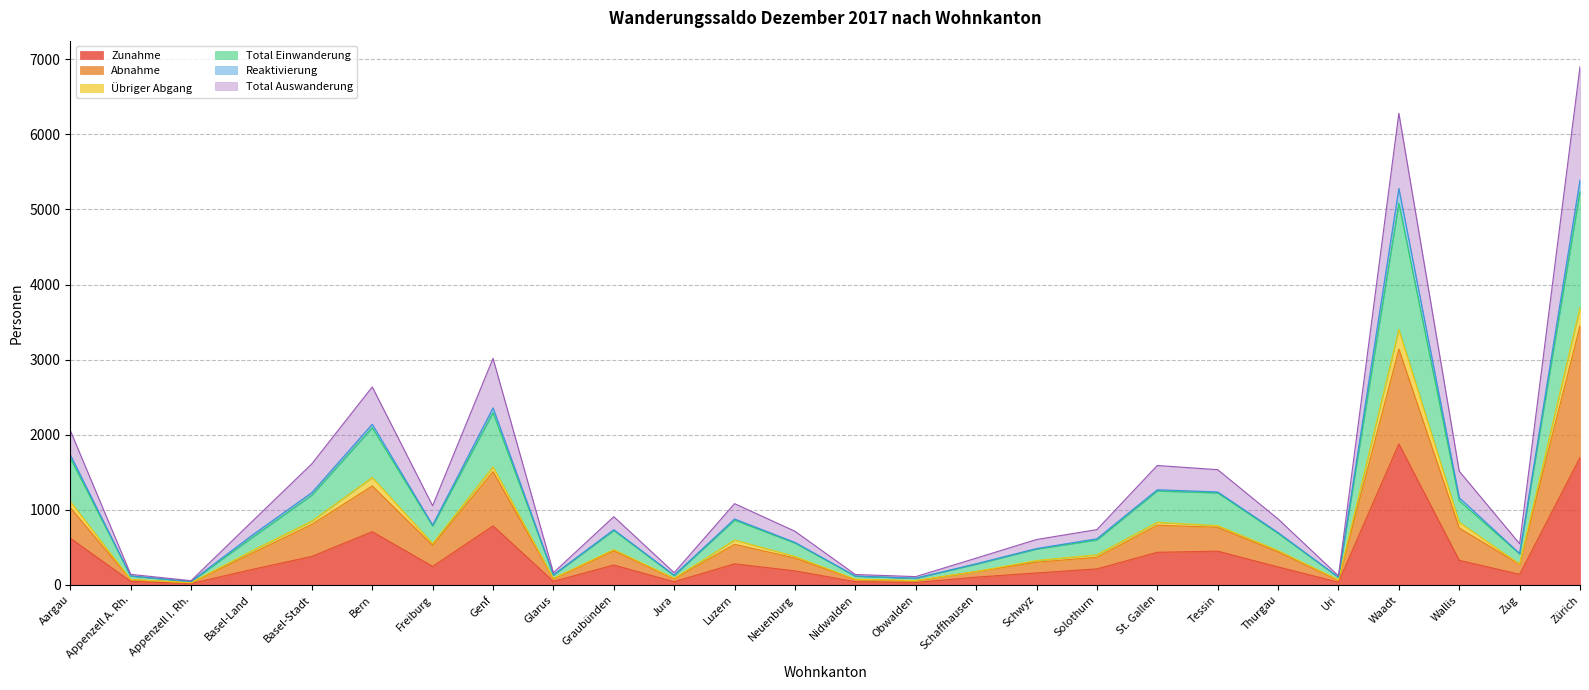

What is the maximum value for Zunahme?

1878